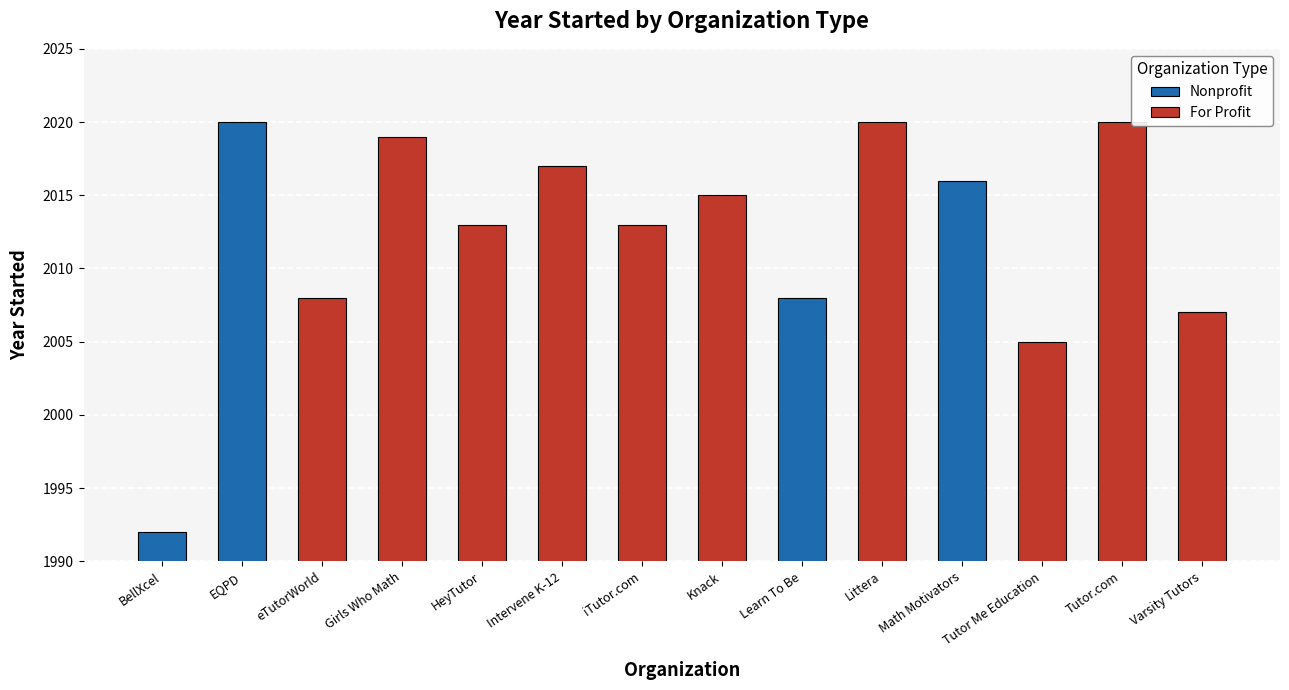

Which label corresponds to the smallest value in the chart?

BellXcel